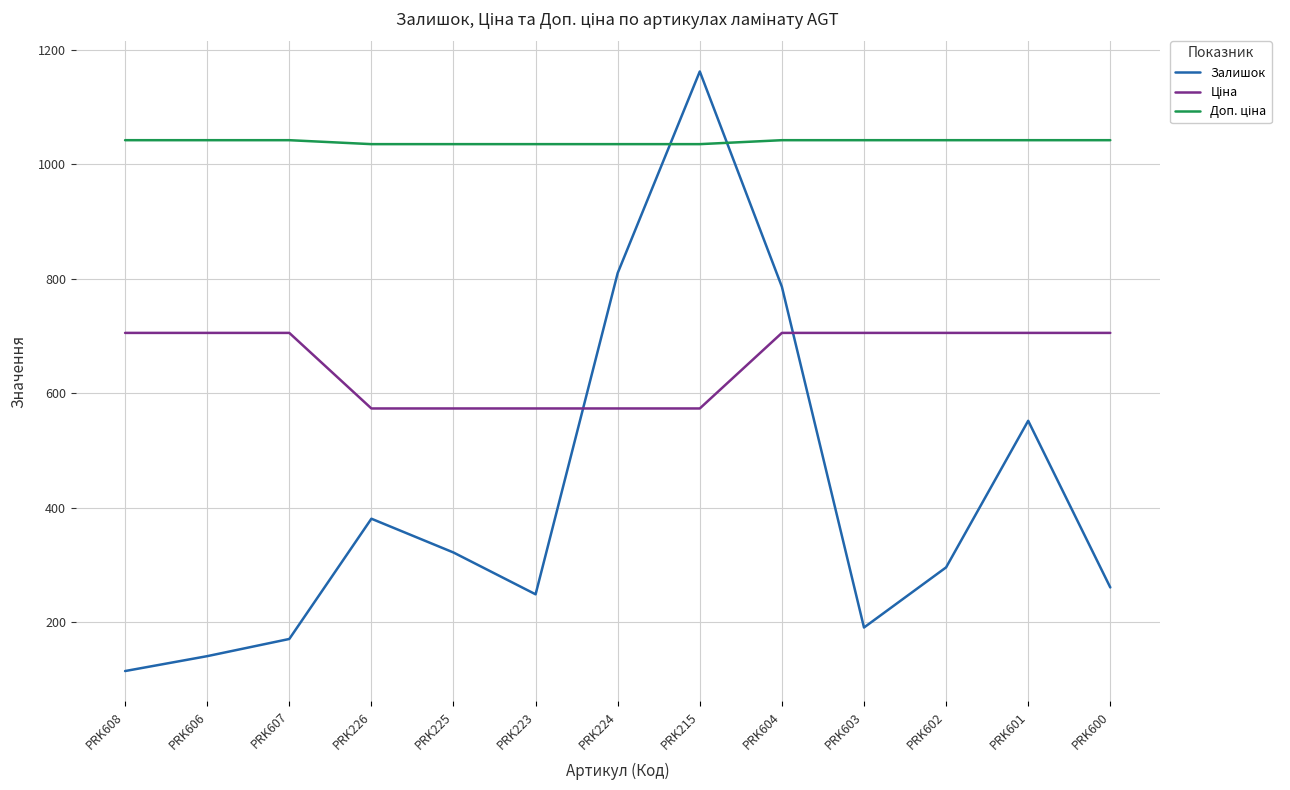

Which series has the largest range (max minus min)?

Залишок